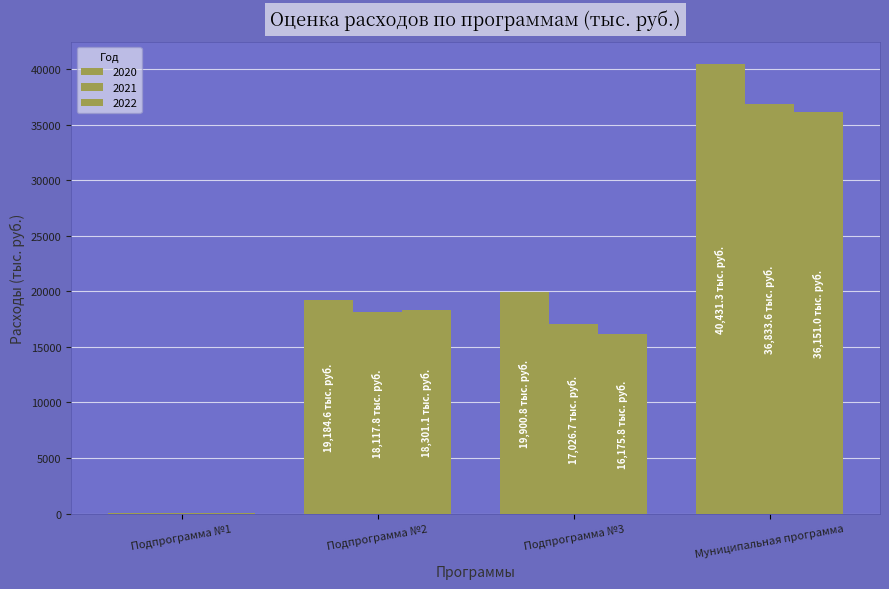

Which series has the widest spread of values?

2020